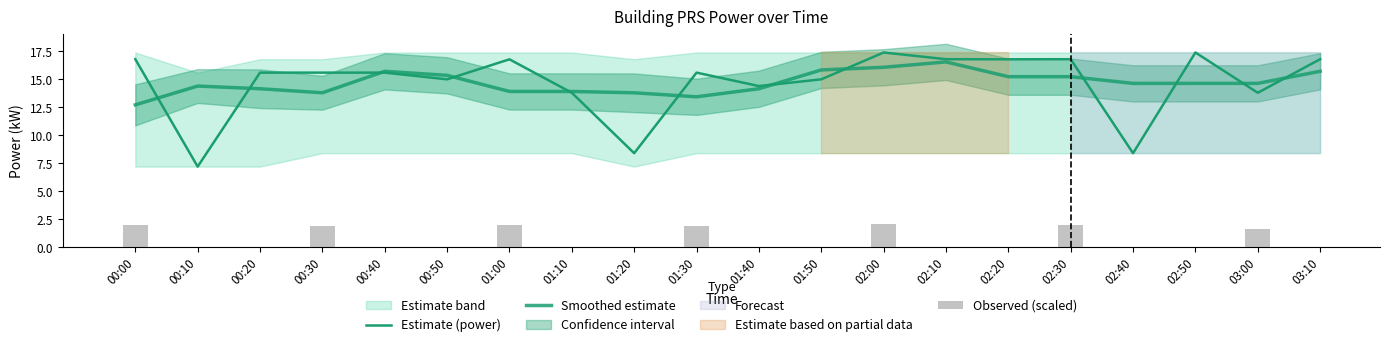

Rank the categories by value from highest to lowest.

02:00, 02:50, 00:00, 02:10, 02:30, 03:10, 01:00, 02:20, 00:20, 00:30, 00:40, 01:30, 00:50, 01:50, 01:40, 01:10, 03:00, 01:20, 02:40, 00:10